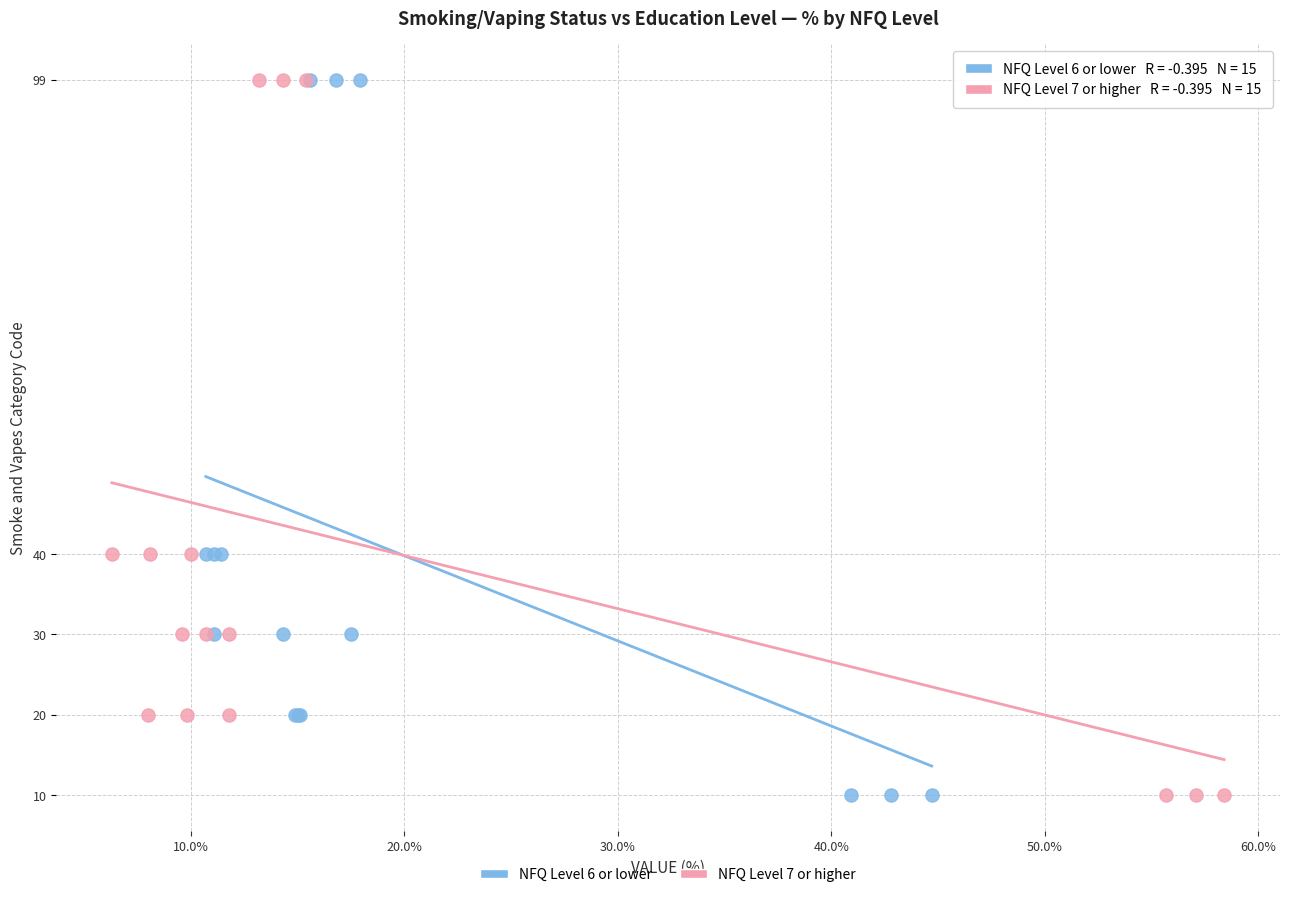

What are all the series names shown in the legend?

NFQ Level 6 or lower, NFQ Level 7 or higher